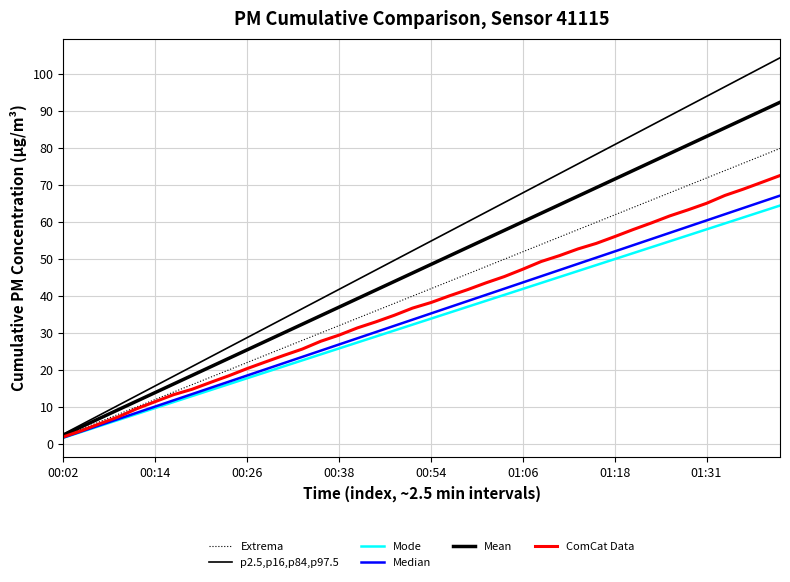

Reading left to right, what are all the values shown in this chart?

Extrema: 2.0	4.0	6.0	8.0	10.0	12.0	14.0	16.0	18.0	20.0	21.9	23.9	25.9	27.9	29.9	31.9	33.9	35.9	37.9	39.9	41.9	43.9	45.9	47.9	49.9	51.9	53.9	55.9	57.9	59.8	61.8	63.8	65.8	67.8	69.8	71.8	73.8	75.8	77.8	79.8
p2.5,p16,p84,p97.5: 2.6	5.2	7.8	10.4	13.0	15.6	18.3	20.9	23.5	26.1	28.7	31.3	33.9	36.5	39.1	41.7	44.3	46.9	49.5	52.2	54.8	57.4	60.0	62.6	65.2	67.8	70.4	73.0	75.6	78.2	80.8	83.4	86.0	88.7	91.3	93.9	96.5	99.1	101.7	104.3
Mode: 1.6	3.2	4.8	6.4	8.0	9.7	11.3	12.9	14.5	16.1	17.7	19.3	20.9	22.5	24.1	25.7	27.4	29.0	30.6	32.2	33.8	35.4	37.0	38.6	40.2	41.8	43.4	45.1	46.7	48.3	49.9	51.5	53.1	54.7	56.3	57.9	59.5	61.1	62.8	64.4
Median: 1.7	3.4	5.0	6.7	8.4	10.1	11.7	13.4	15.1	16.8	18.4	20.1	21.8	23.5	25.1	26.8	28.5	30.2	31.8	33.5	35.2	36.9	38.6	40.2	41.9	43.6	45.3	46.9	48.6	50.3	52.0	53.6	55.3	57.0	58.7	60.3	62.0	63.7	65.4	67.0
Mean: 2.3	4.6	6.9	9.2	11.5	13.8	16.1	18.5	20.8	23.1	25.4	27.7	30.0	32.3	34.6	36.9	39.2	41.5	43.8	46.1	48.4	50.8	53.1	55.4	57.7	60.0	62.3	64.6	66.9	69.2	71.5	73.8	76.1	78.4	80.7	83.1	85.4	87.7	90.0	92.3
ComCat Data: 1.9	3.5	5.4	7.3	9.5	11.4	13.3	14.7	16.6	18.4	20.3	22.1	23.9	25.6	27.7	29.4	31.3	32.9	34.7	36.7	38.2	40.0	41.7	43.5	45.2	47.2	49.2	50.8	52.6	54.1	56.0	57.9	59.7	61.6	63.2	65.0	67.1	68.8	70.6	72.5